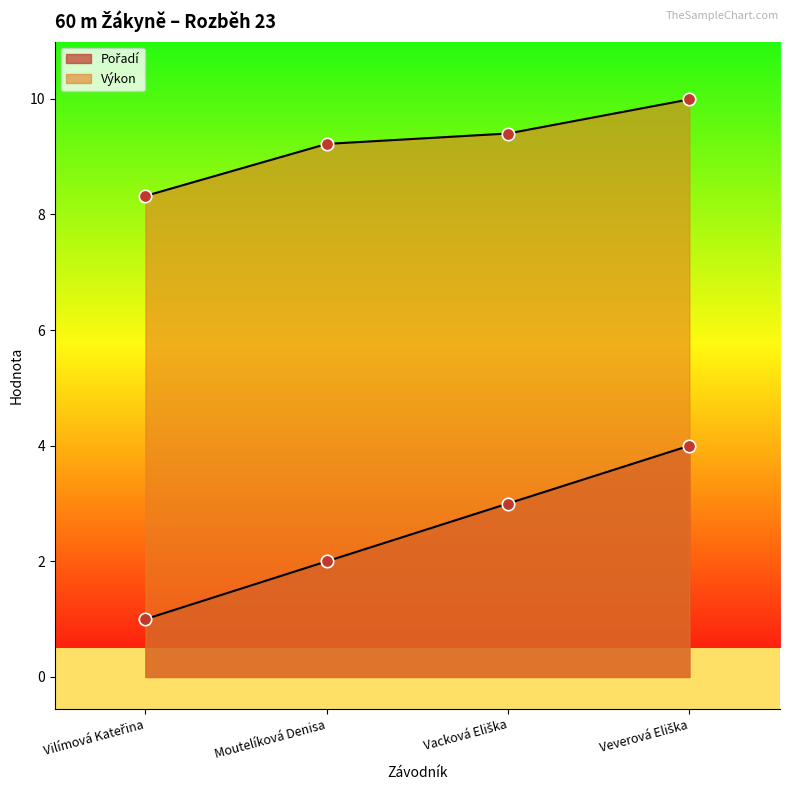

What are all the series names shown in the legend?

Pořadí, Výkon